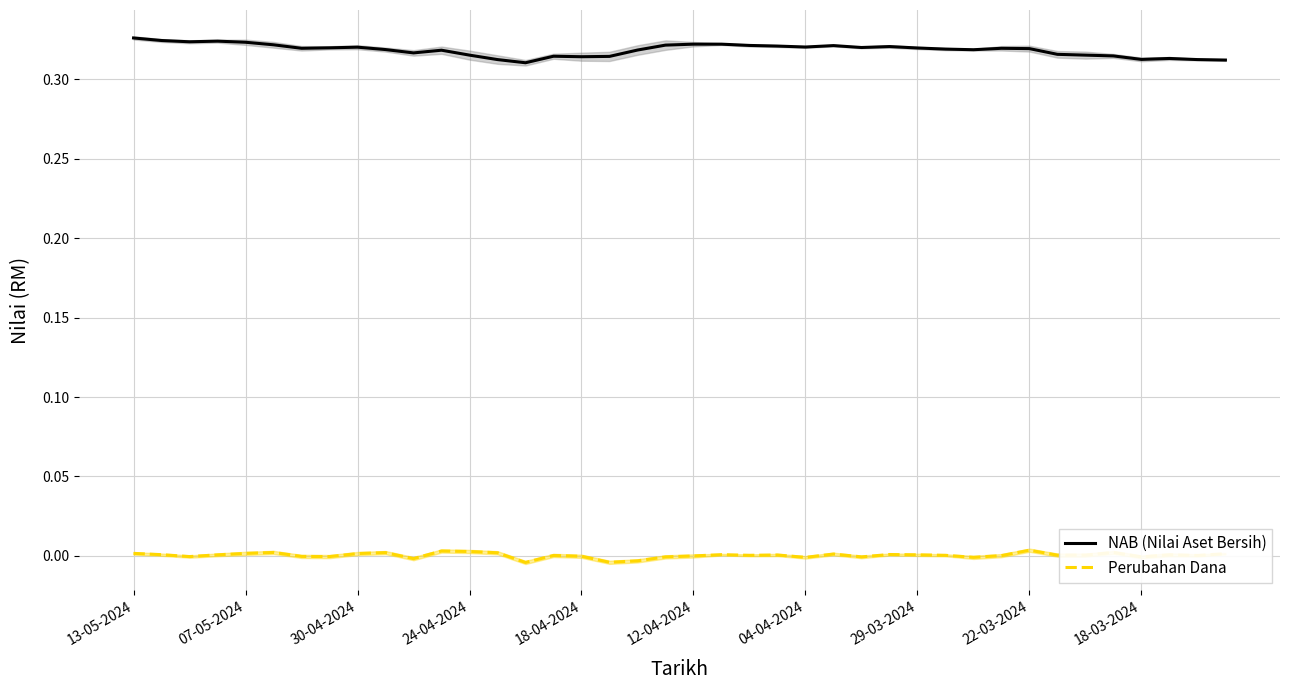

At how many categories does at least one series exceed 0?

40